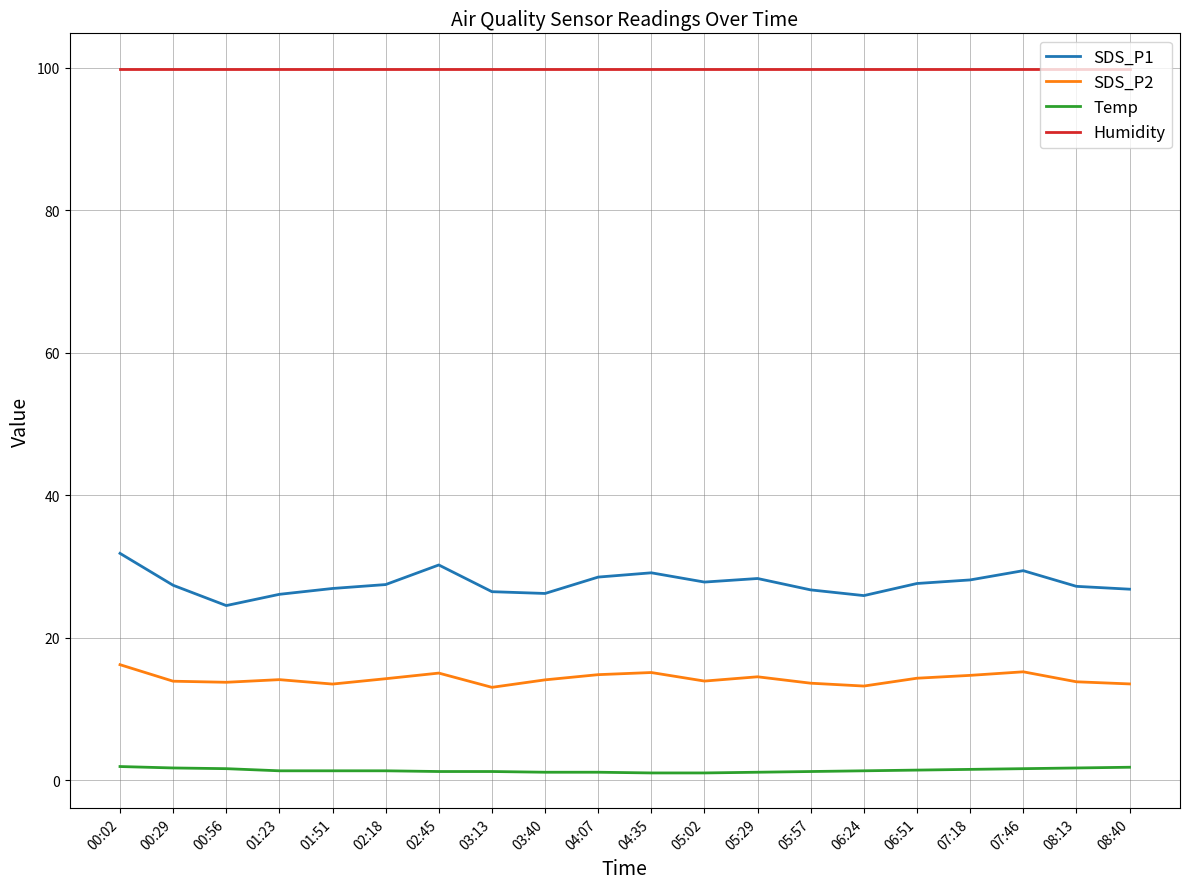

At which category is the sum across all series the highest?

00:02